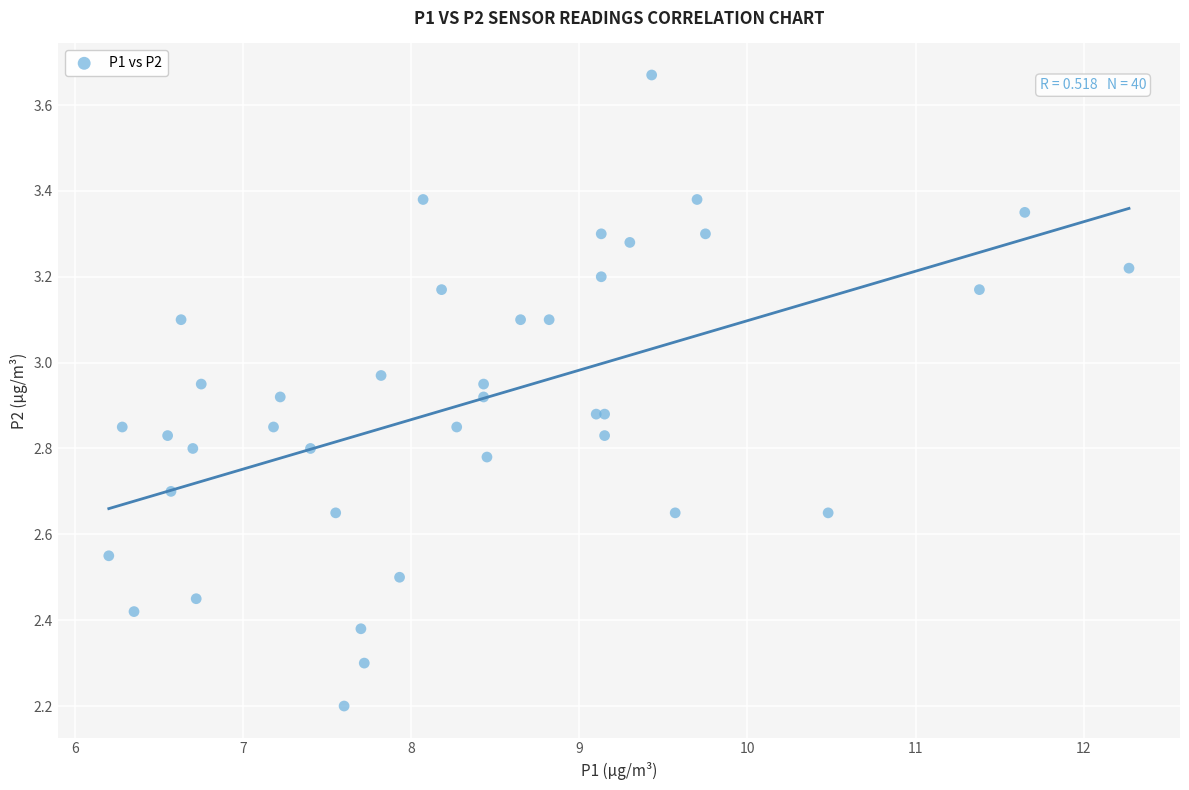

What Y value in the scatter plot is closest to 2?

2.2